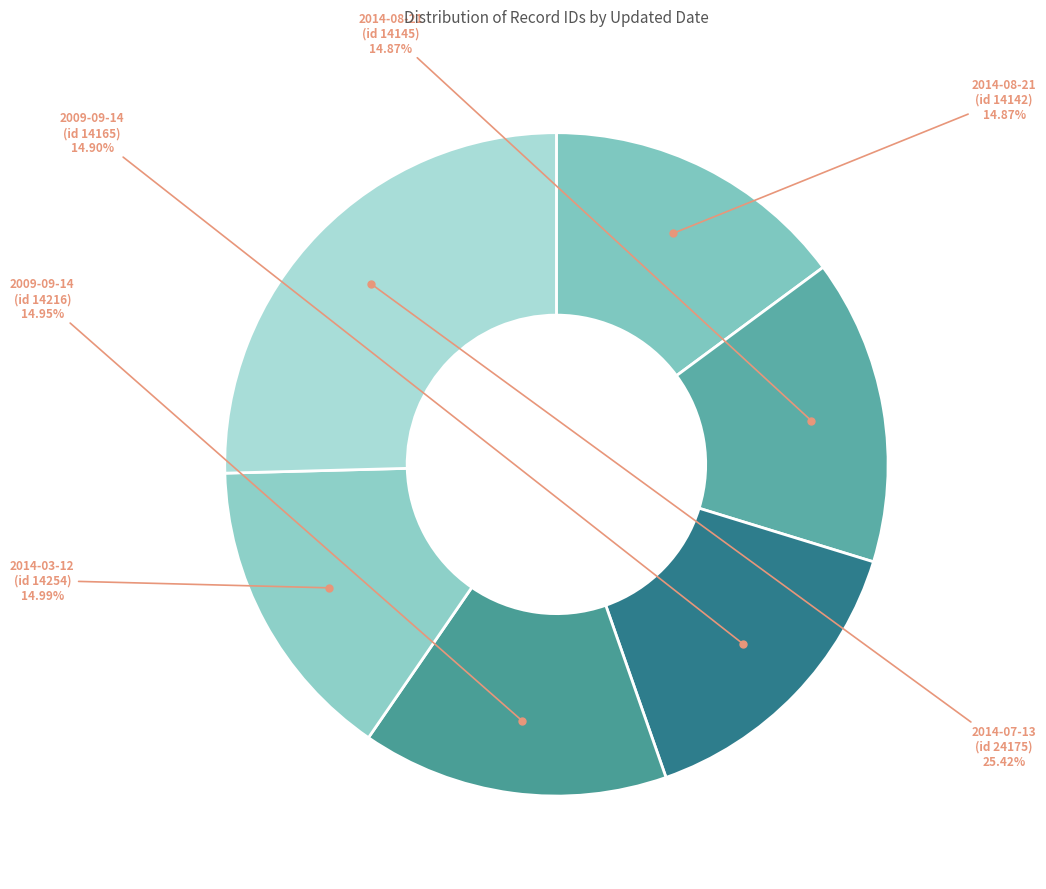

Is there any slice that represents more than half of the pie?

No